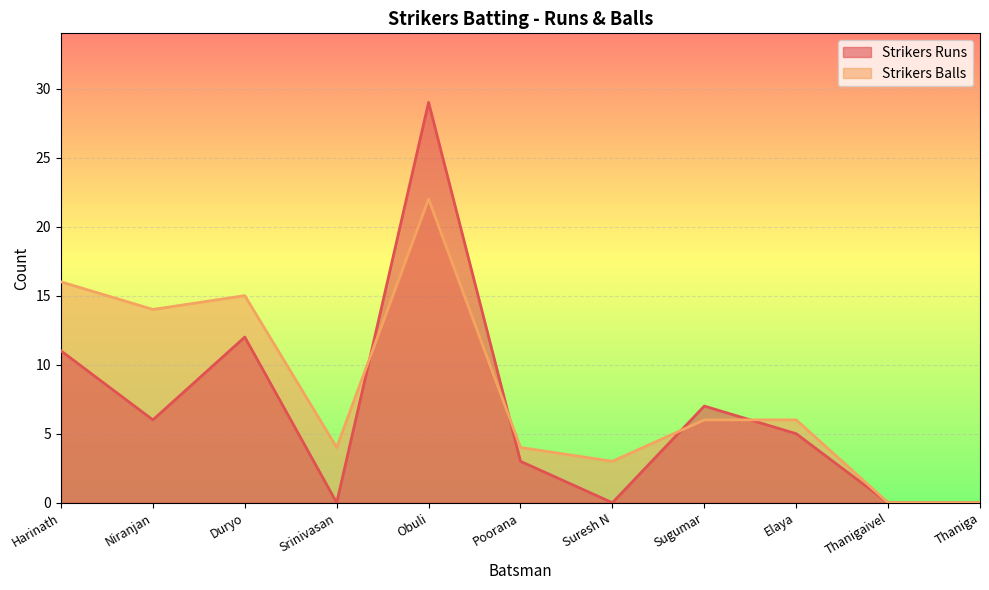

What is the label of the 1st point from the right?

Thaniga